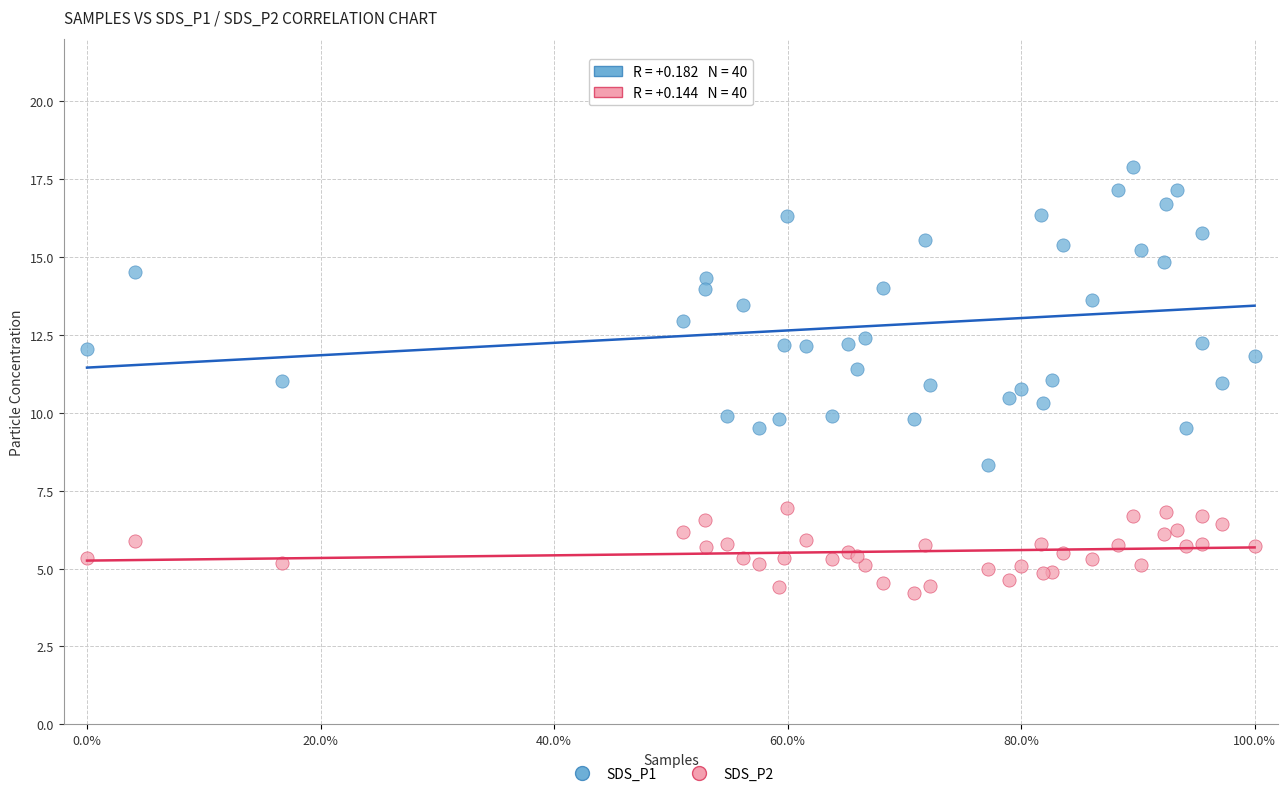

Which series reaches the maximum Y coordinate?

SDS_P1